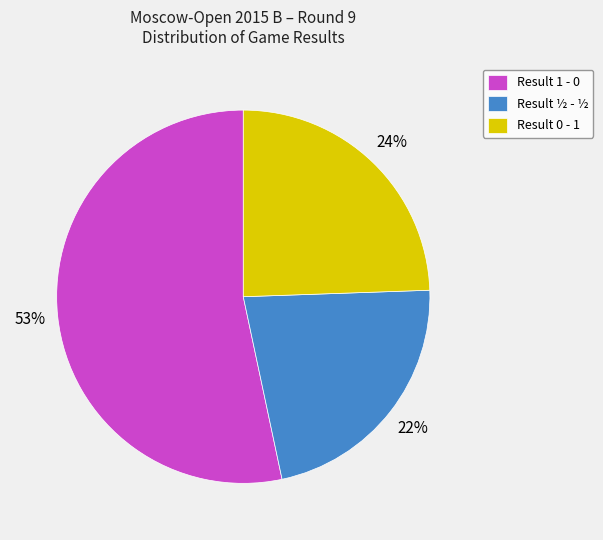

What is the ratio of the value at Result 1 - 0 to the value at Result 0 - 1?

2.2